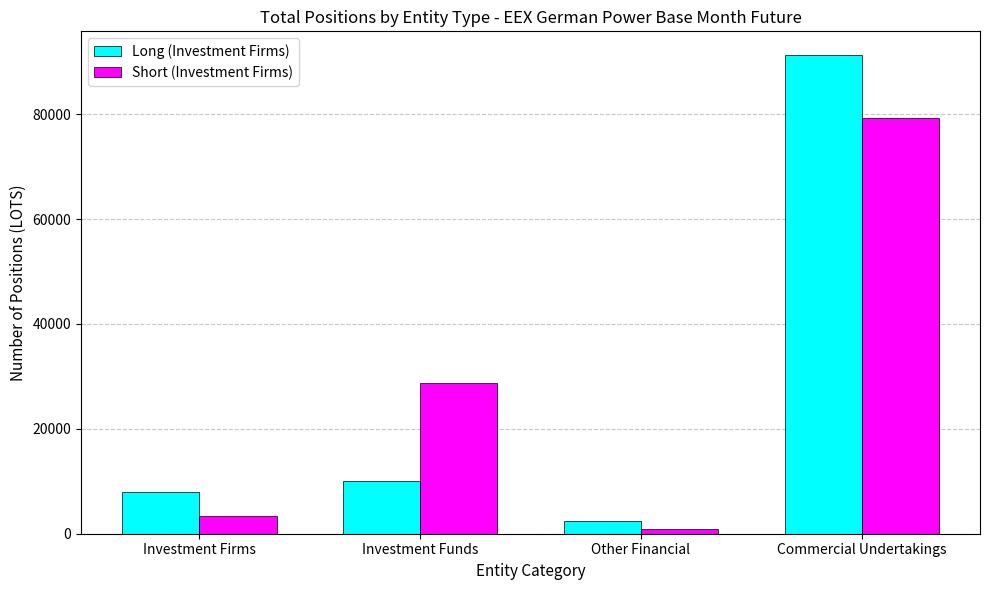

Rank the series at Investment Firms from lowest to highest value.

Short (Investment Firms), Long (Investment Firms)